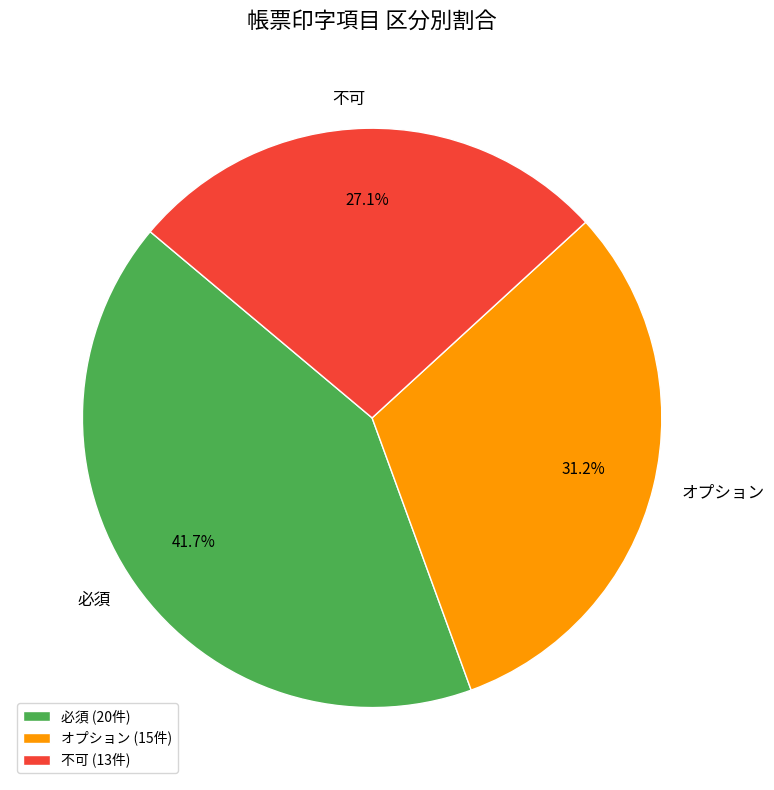

True or false: 不可 accounts for 22% of the total.

False